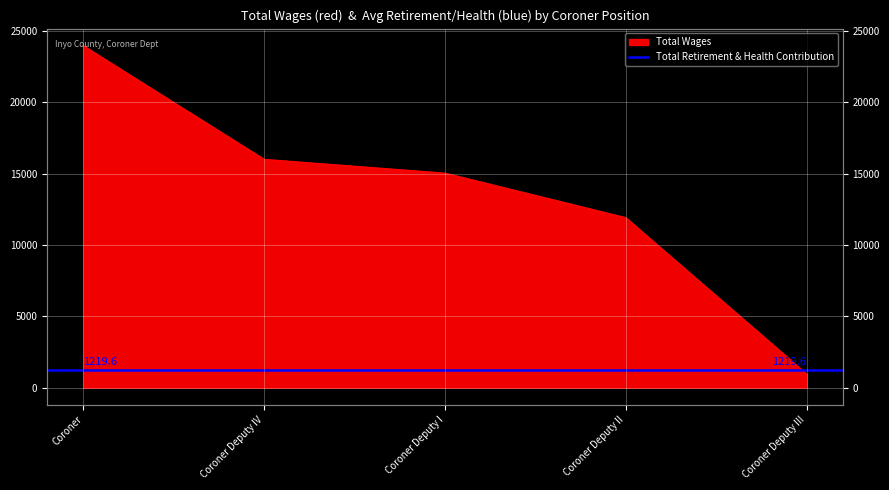

Reading right to left, what are all the values shown in this chart?

Coroner Deputy III=965	Coroner Deputy II=11907	Coroner Deputy I=15026	Coroner Deputy IV=15992	Coroner=23951